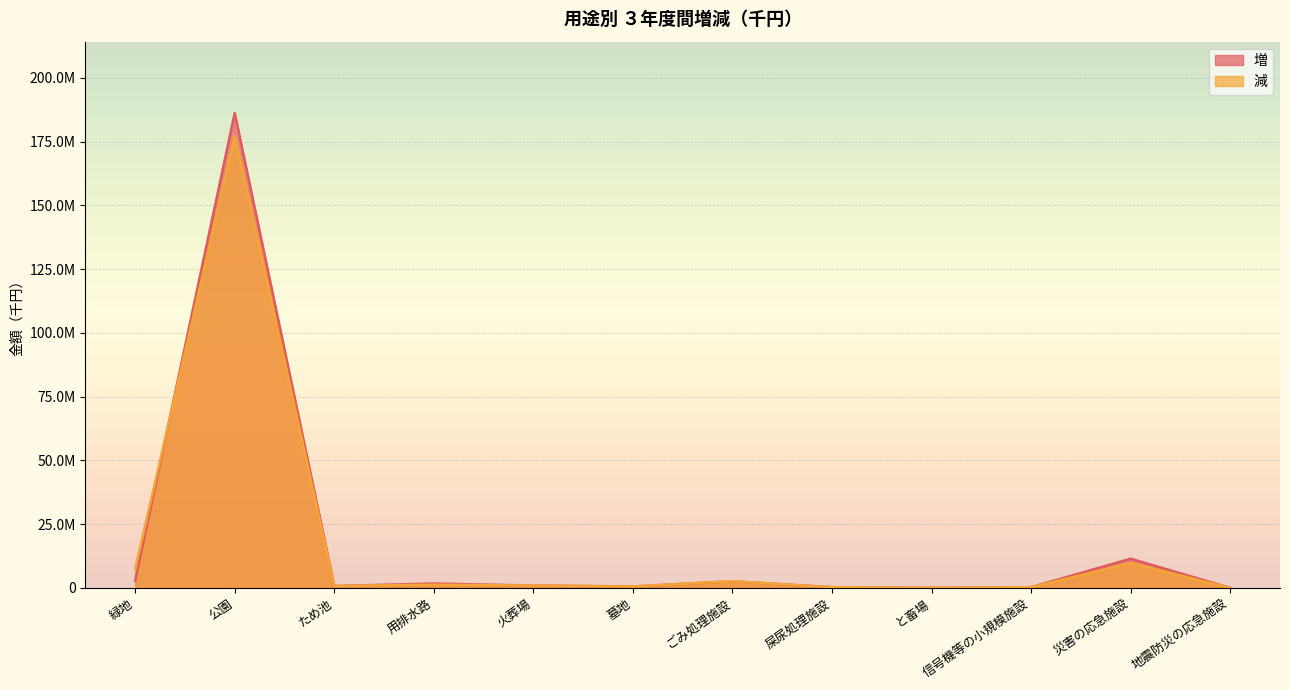

Reading left to right, transcribe all the data shown in this chart.

増: 緑地=2851746	公園=186245964	ため池=752665	用排水路=1730397	火葬場=937339	墓地=573152	ごみ処理施設=2618639	屎尿処理施設=280364	と畜場=25286	信号機等の小規模施設=298663	災害の応急施設=11462766	地震防災の応急施設=24045
減: 緑地=7442695	公園=177142027	ため池=778730	用排水路=1265146	火葬場=933540	墓地=589464	ごみ処理施設=2635623	屎尿処理施設=283699	と畜場=25286	信号機等の小規模施設=290751	災害の応急施設=9732889	地震防災の応急施設=3333